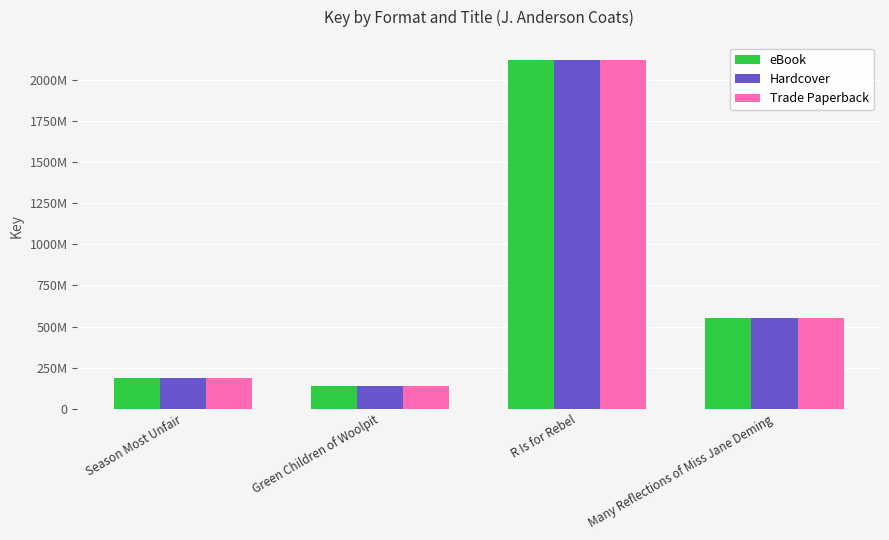

The eBook series shows 3386770195 at R Is for Rebel. True or false?

False